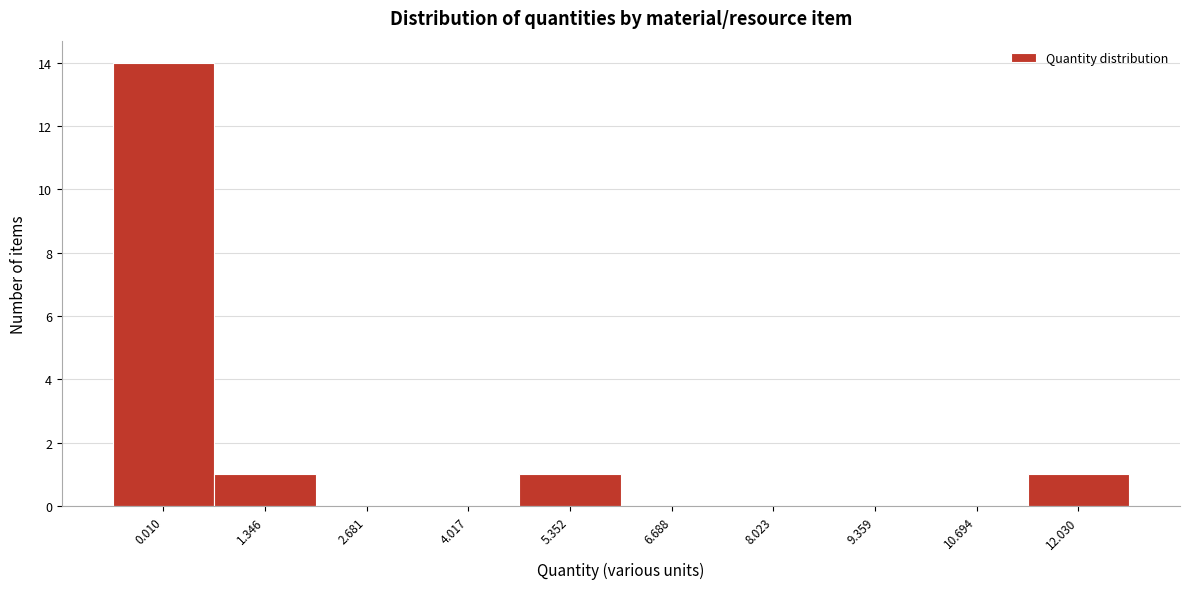

Reading left to right, extract all data points from this chart.

0.010=14	1.346=1	2.681=0	4.017=0	5.352=1	6.688=0	8.023=0	9.359=0	10.694=0	12.030=1